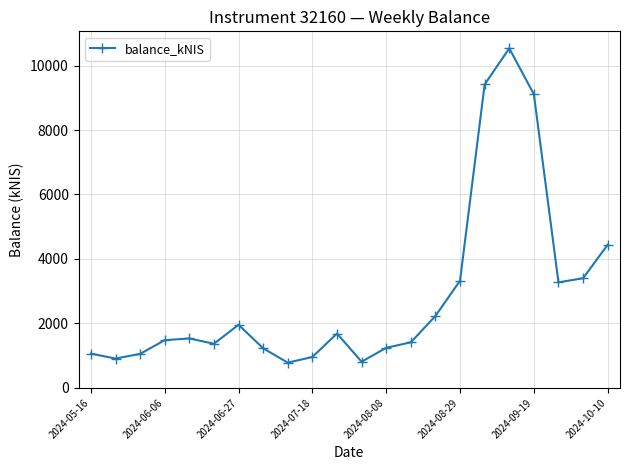

What is the greatest value displayed?

10533.5